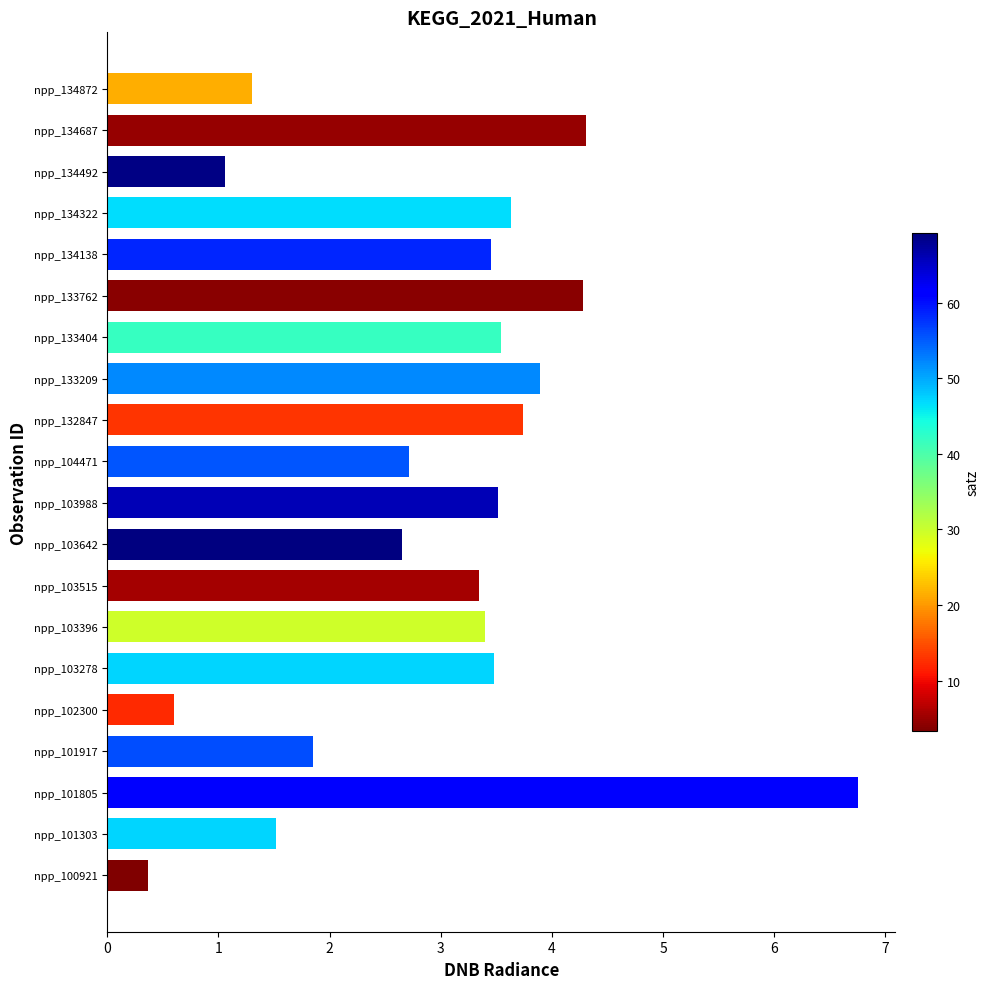

Is it true that the value at npp_133209 is 3.9?

True